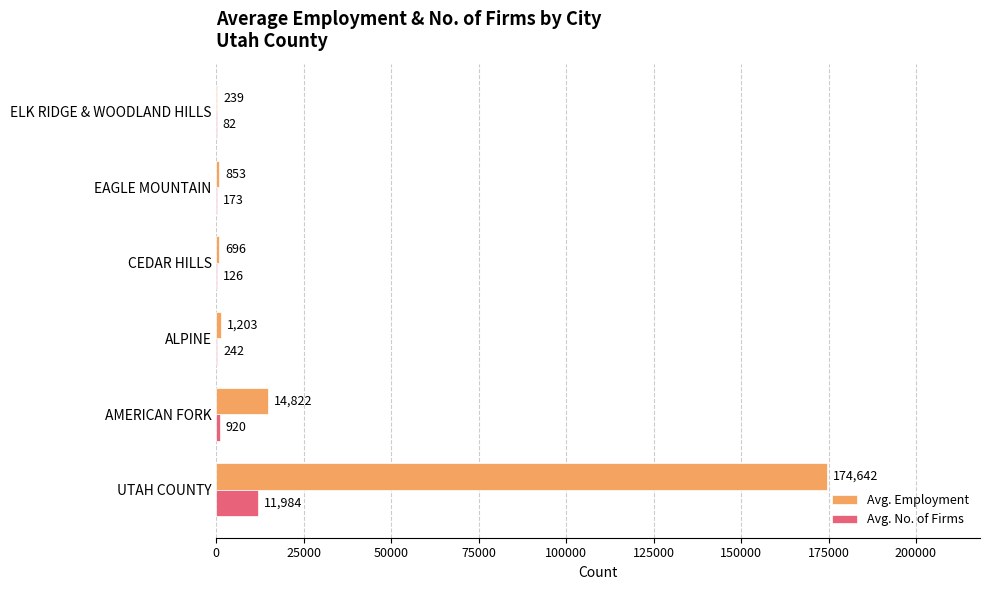

Count the number of categories in the chart.

6